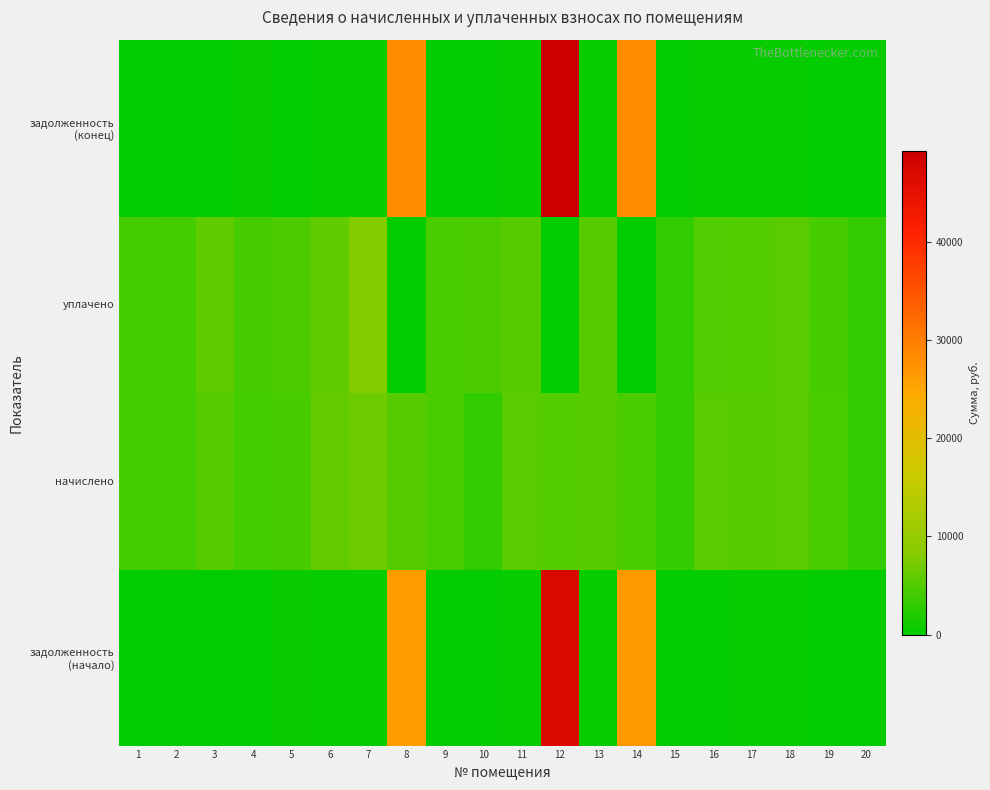

How many data points does each series have?

20